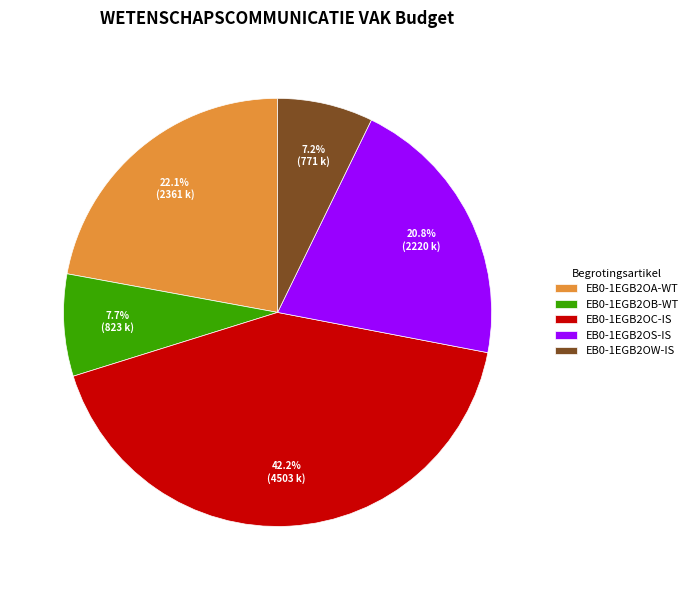

Which category has the biggest portion of the pie?

EB0-1EGB2OC-IS